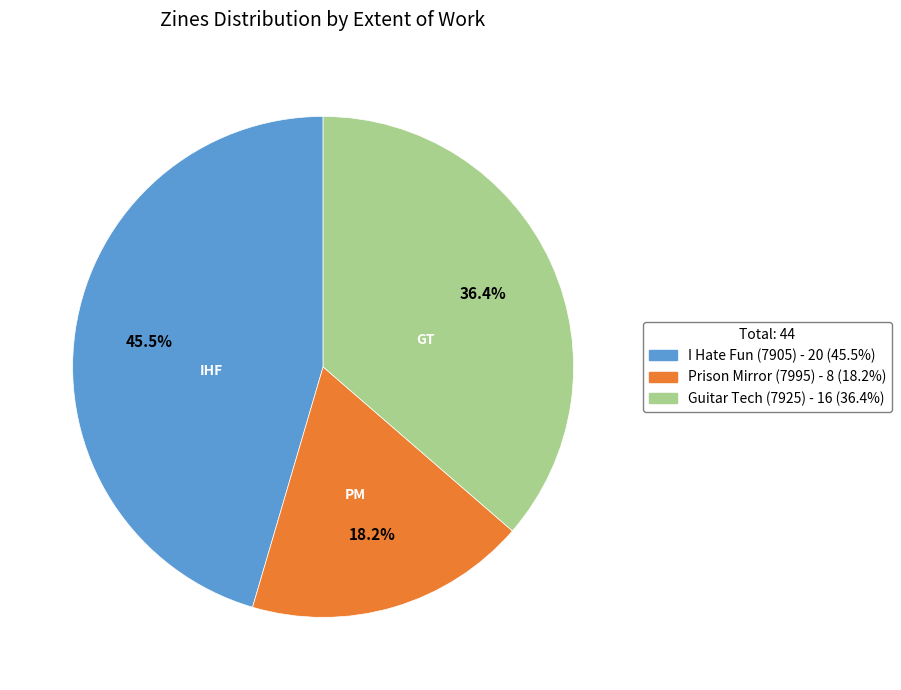

Does Guitar Tech (7925) represent more than half of the total?

No